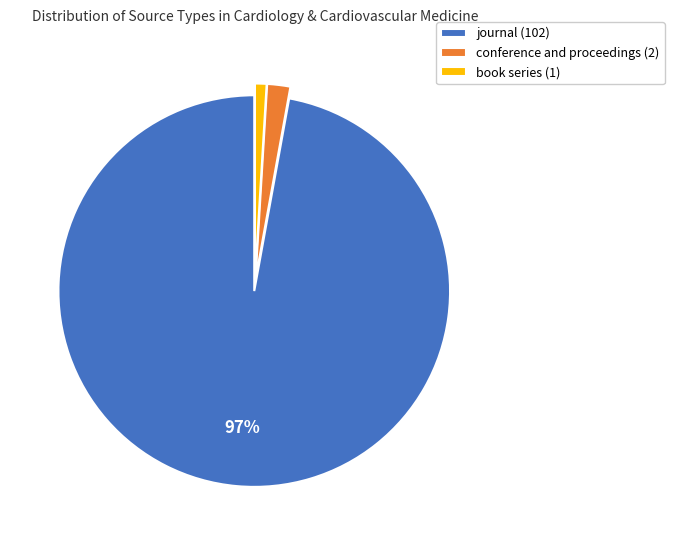

How many segments does this pie chart have?

3